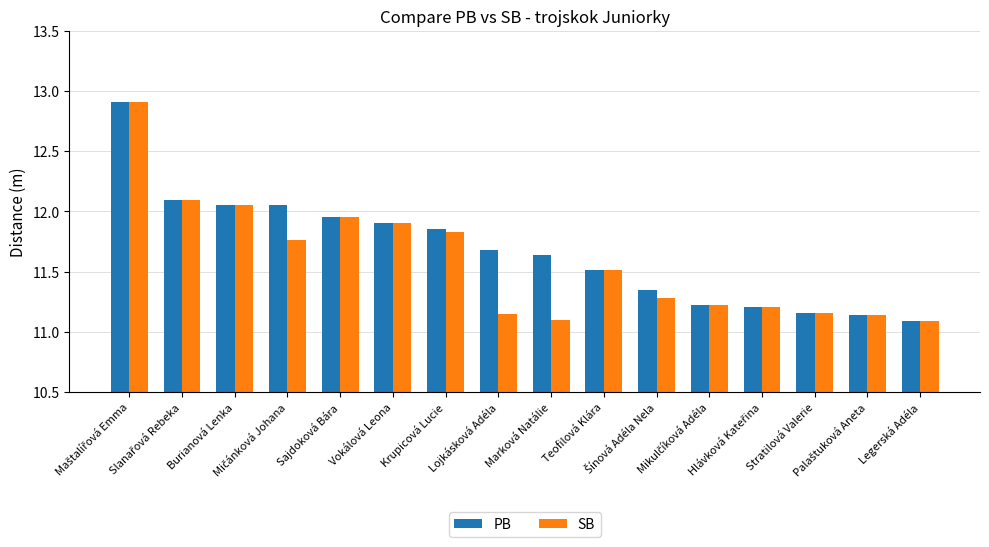

At how many categories does at least one series exceed 12?

4